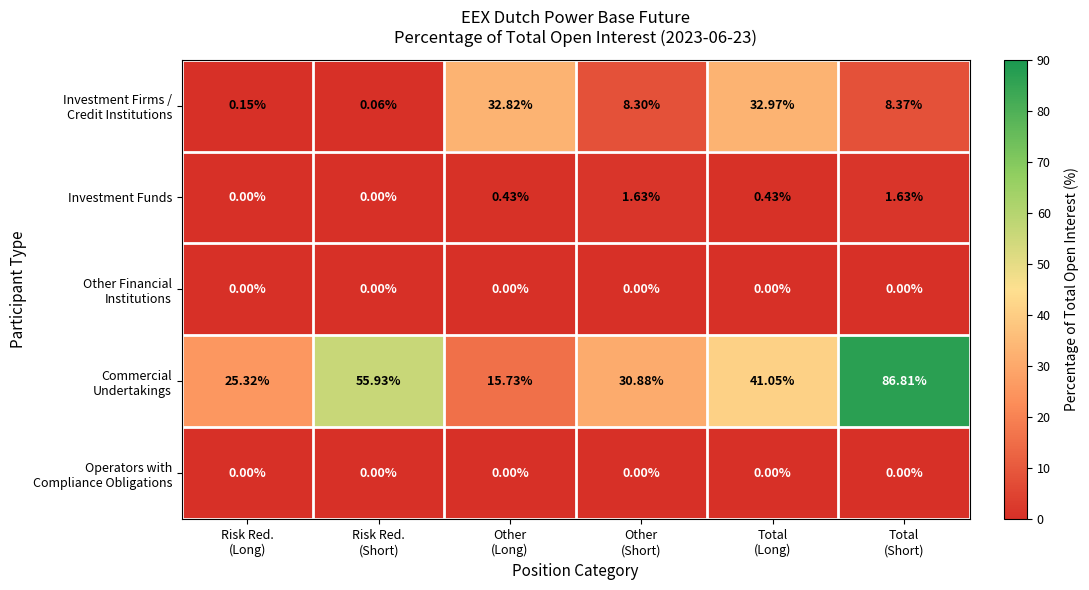

How many categories are shown in the chart?

6